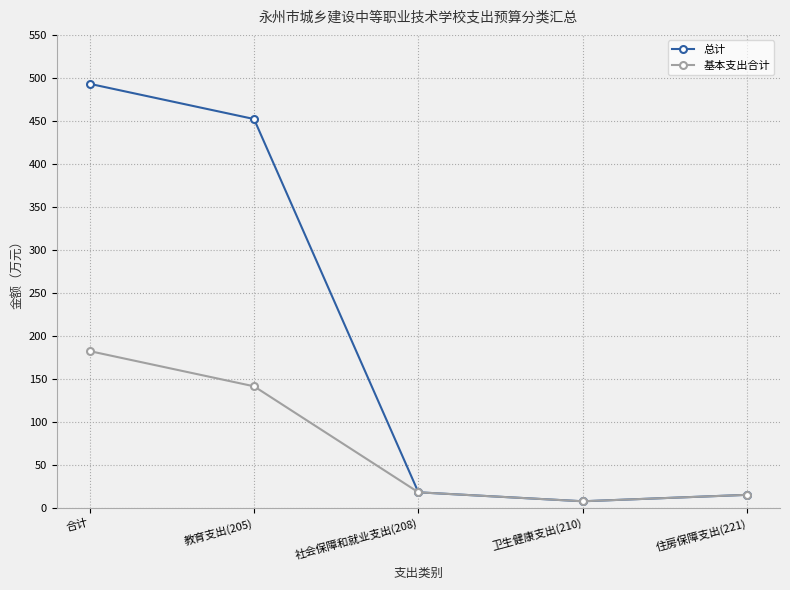

Which category has the highest value across all series?

合计